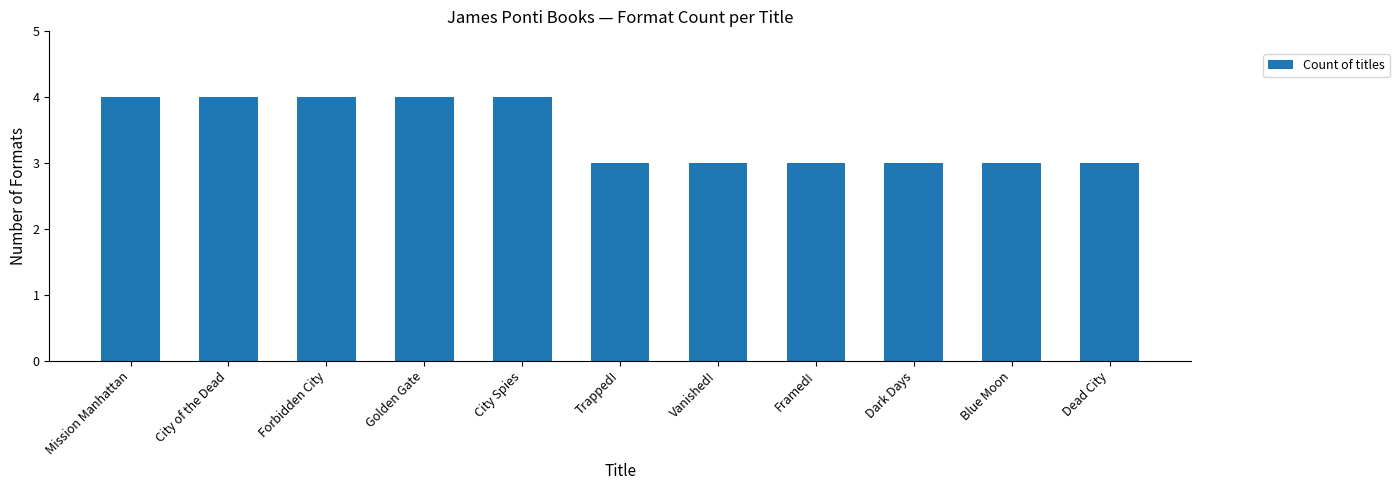

The value at Vanished! is 3. True or false?

True